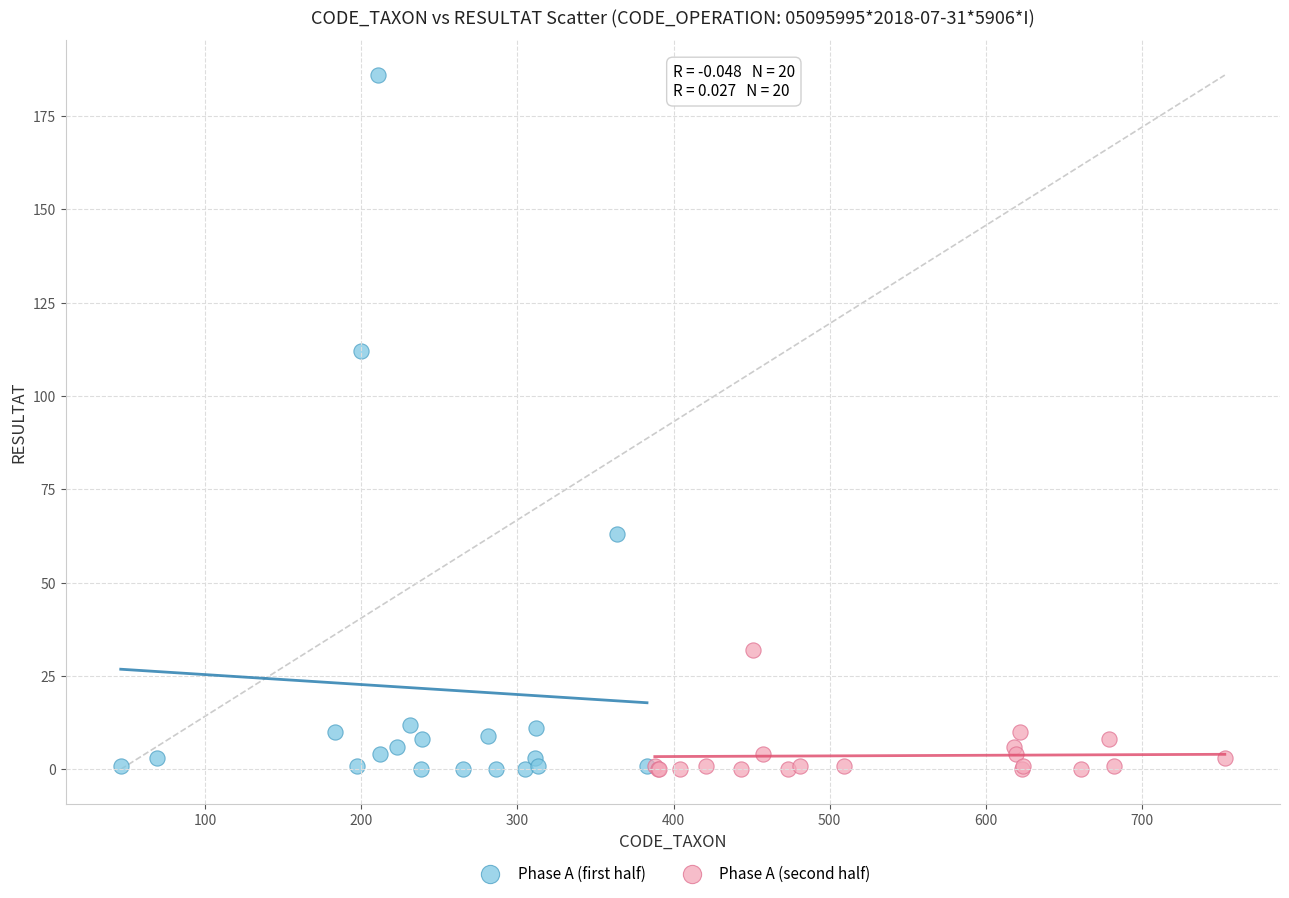

Which series reaches the maximum Y coordinate?

Phase A (first half)